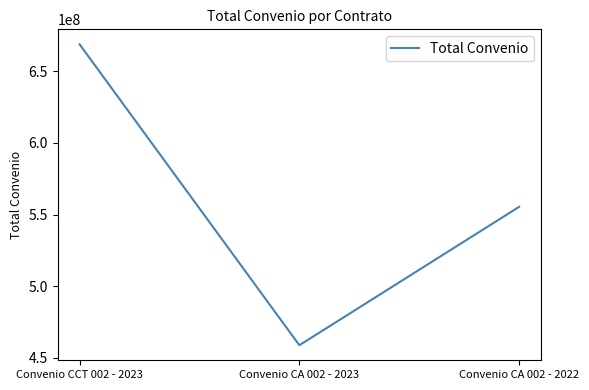

Count the number of data series in this chart.

1